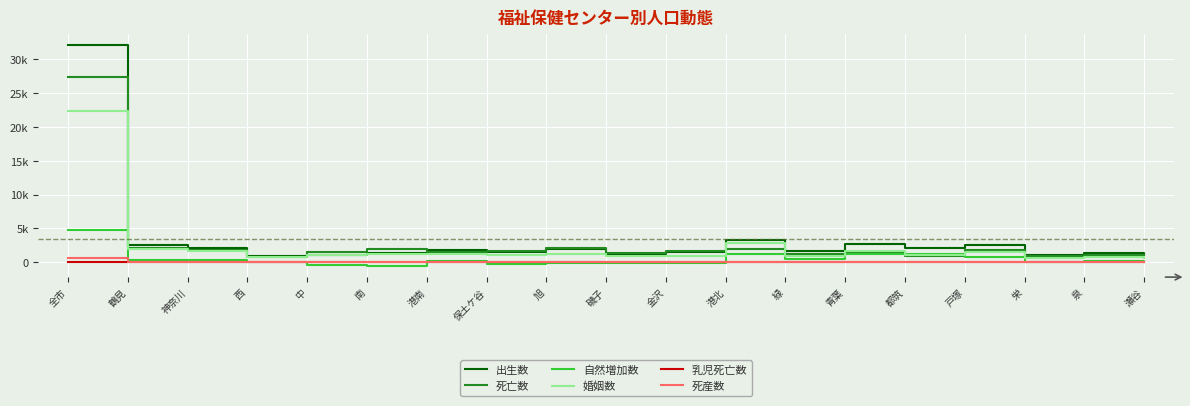

Is the value of 出生数 at 旭 greater than the value of 婚姻数 at 青葉?

Yes